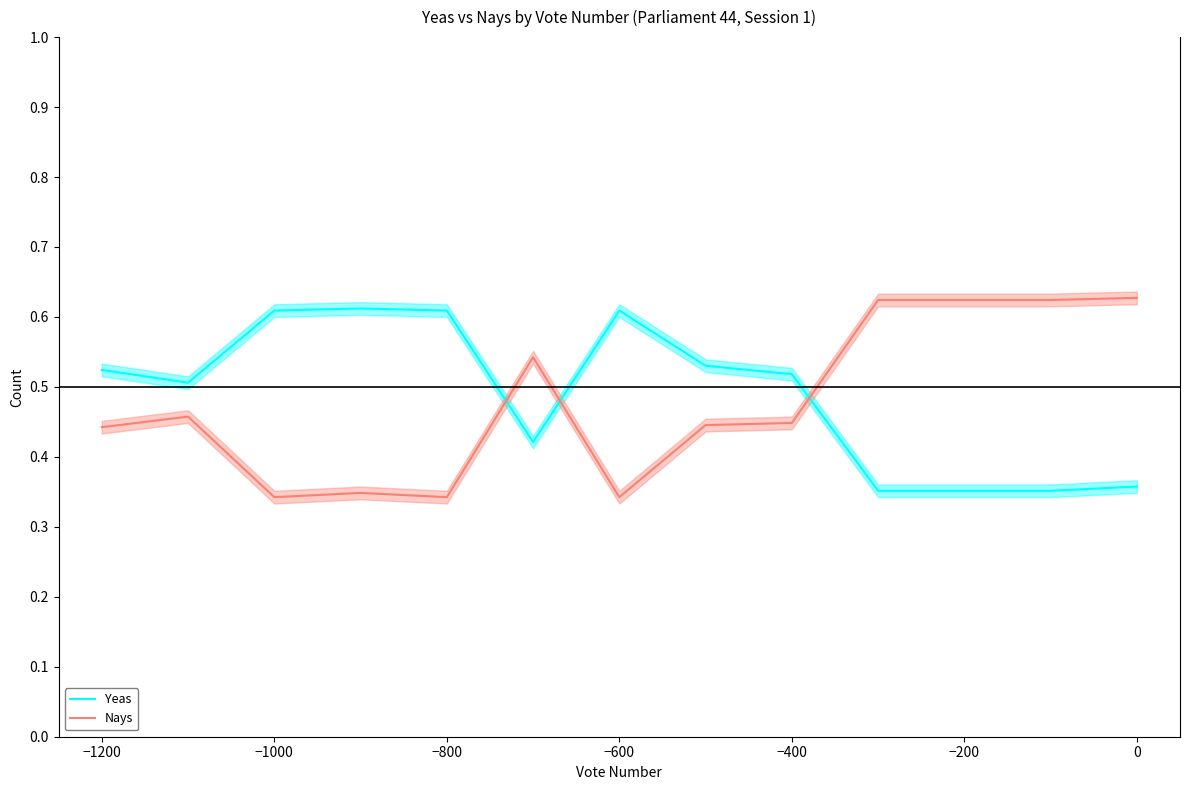

In Nays, how many points are lower than both neighbors (excluding endpoints)?

3